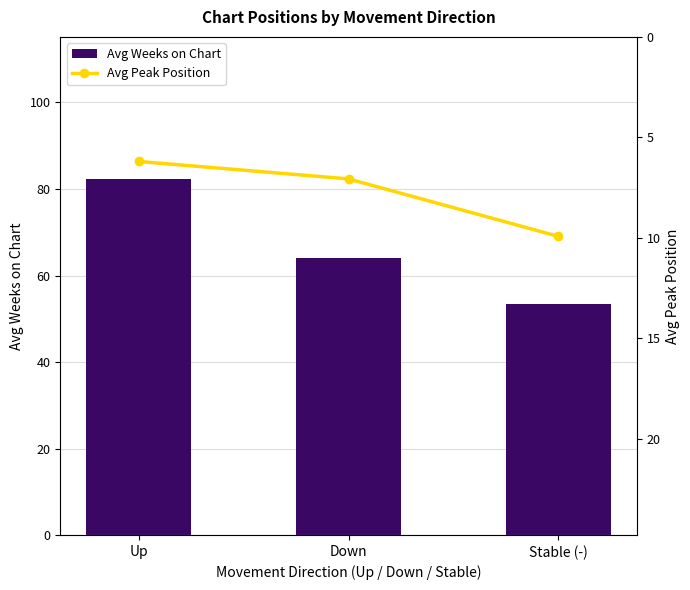

What is the sum of all Avg Peak Position values?

23.2